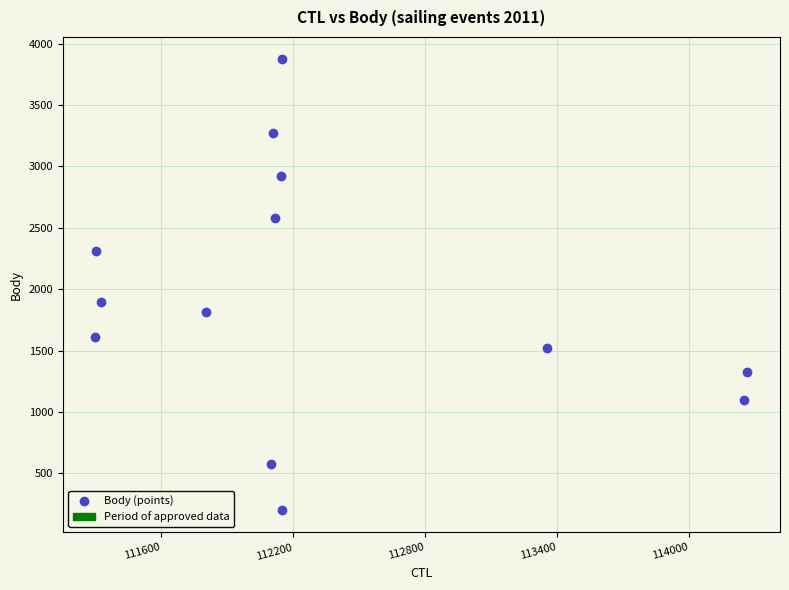

What Y value in the scatter plot is closest to 2036?

1898